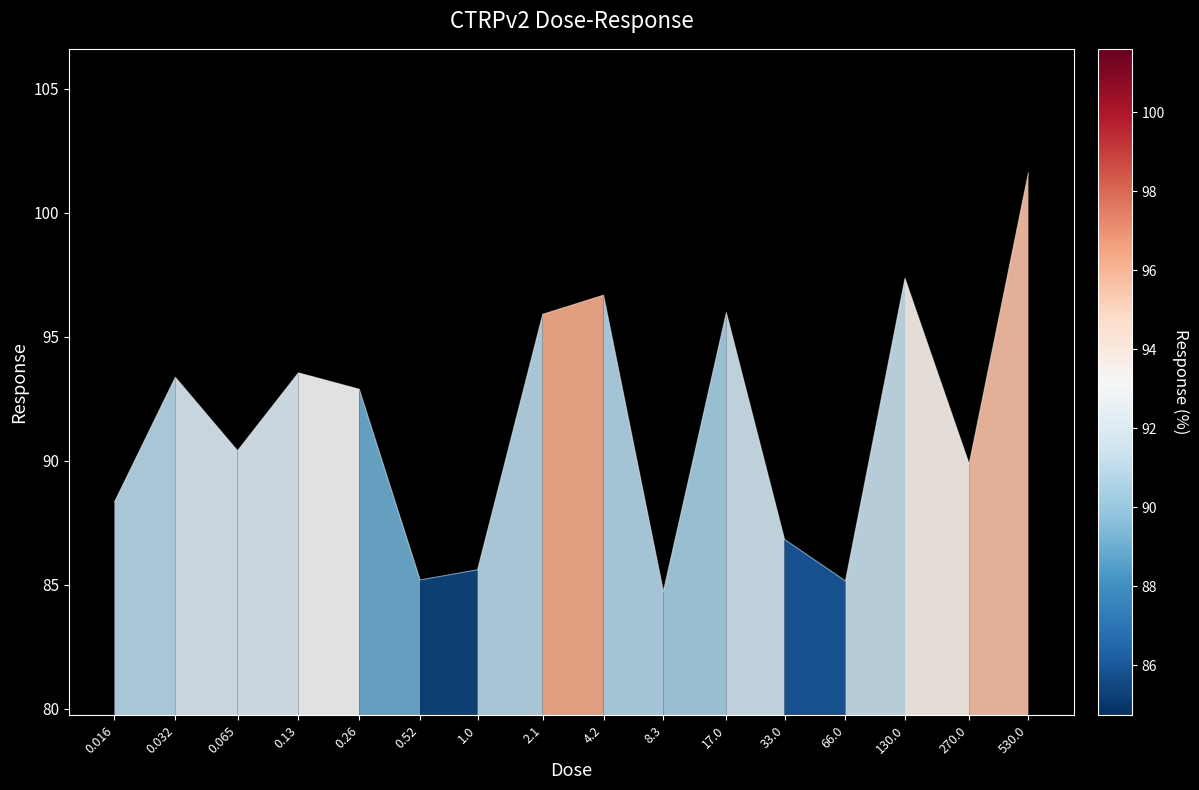

What is the maximum value shown in the chart?

101.6